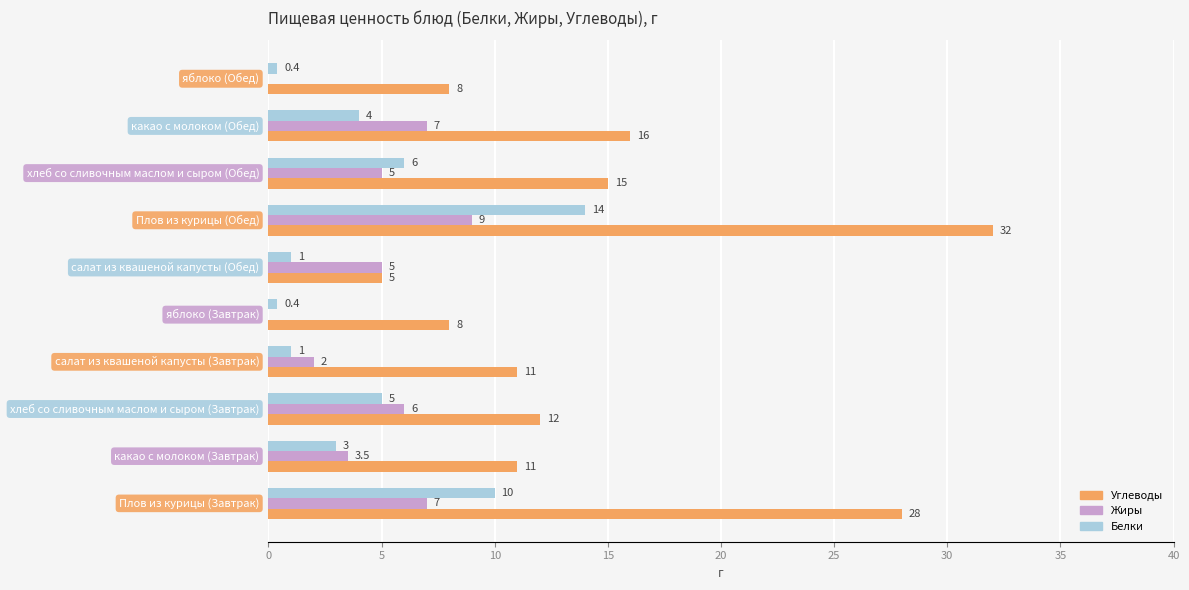

How many distinct data groups are displayed?

3